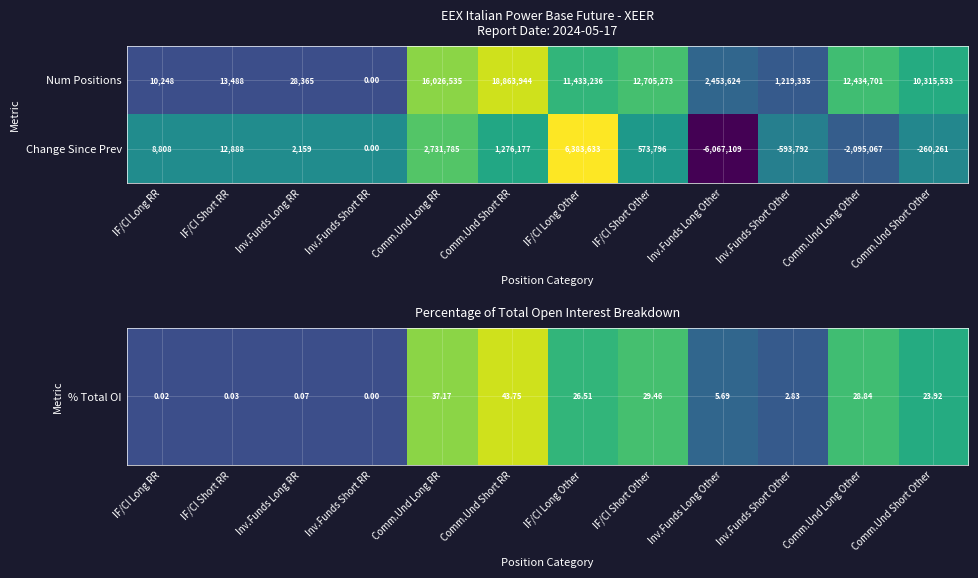

Which series has the widest spread of values?

Num Positions